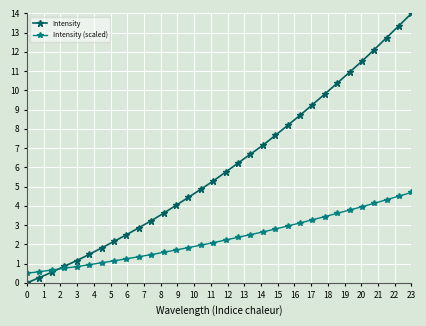

True or false: Intensity has more than 0 interior local peaks.

False